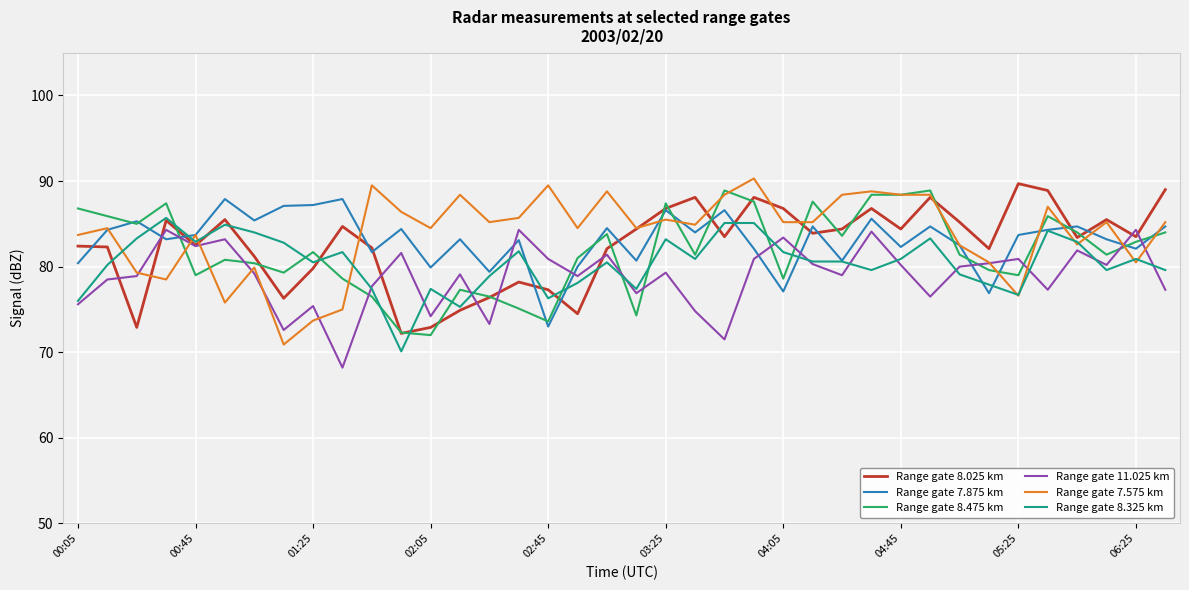

What is the lowest value of the Range gate 8.475 km series?

72.0